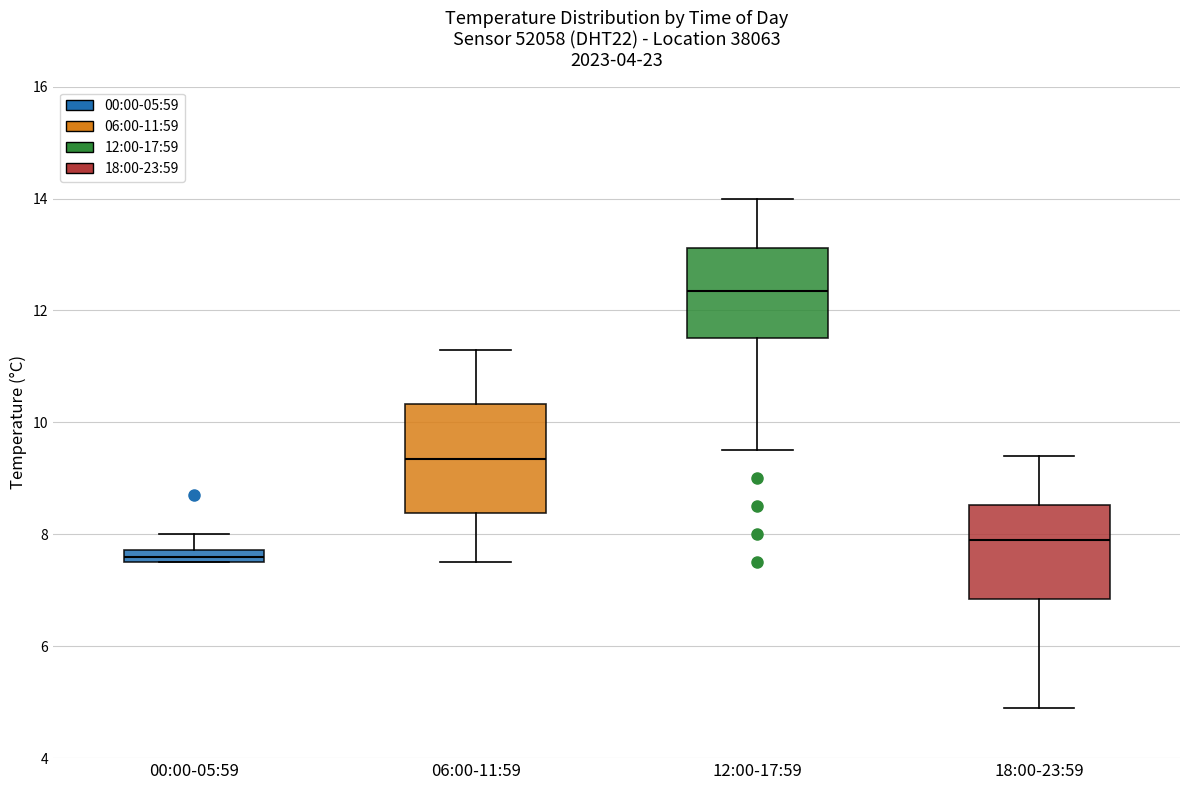

Where does the upper whisker of the box for 00:00-05:59 end on the y-axis? The values are not printed on the chart, so give them approximately, as read against the axis.

8.0